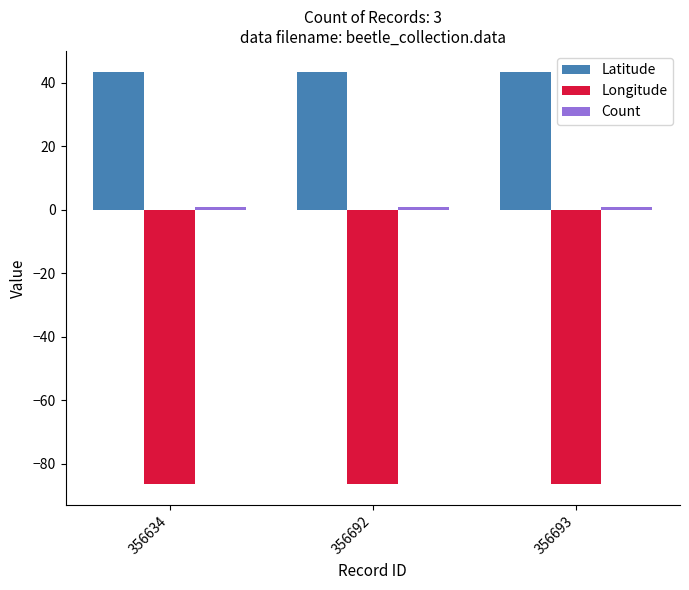

True or false: Longitude has a value of -54.0 at 356634.

False